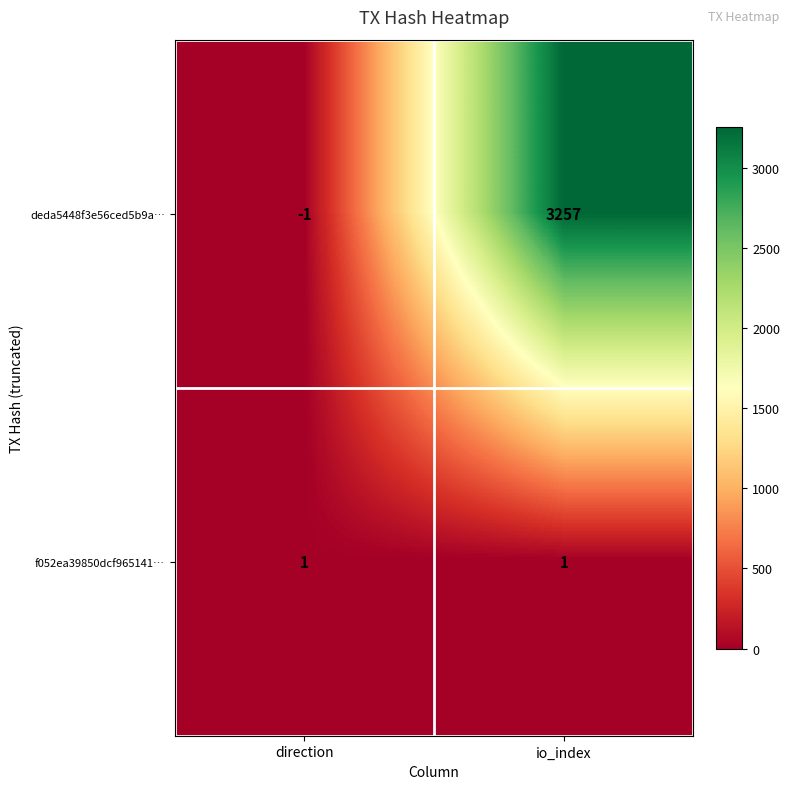

Count the number of categories in the chart.

2